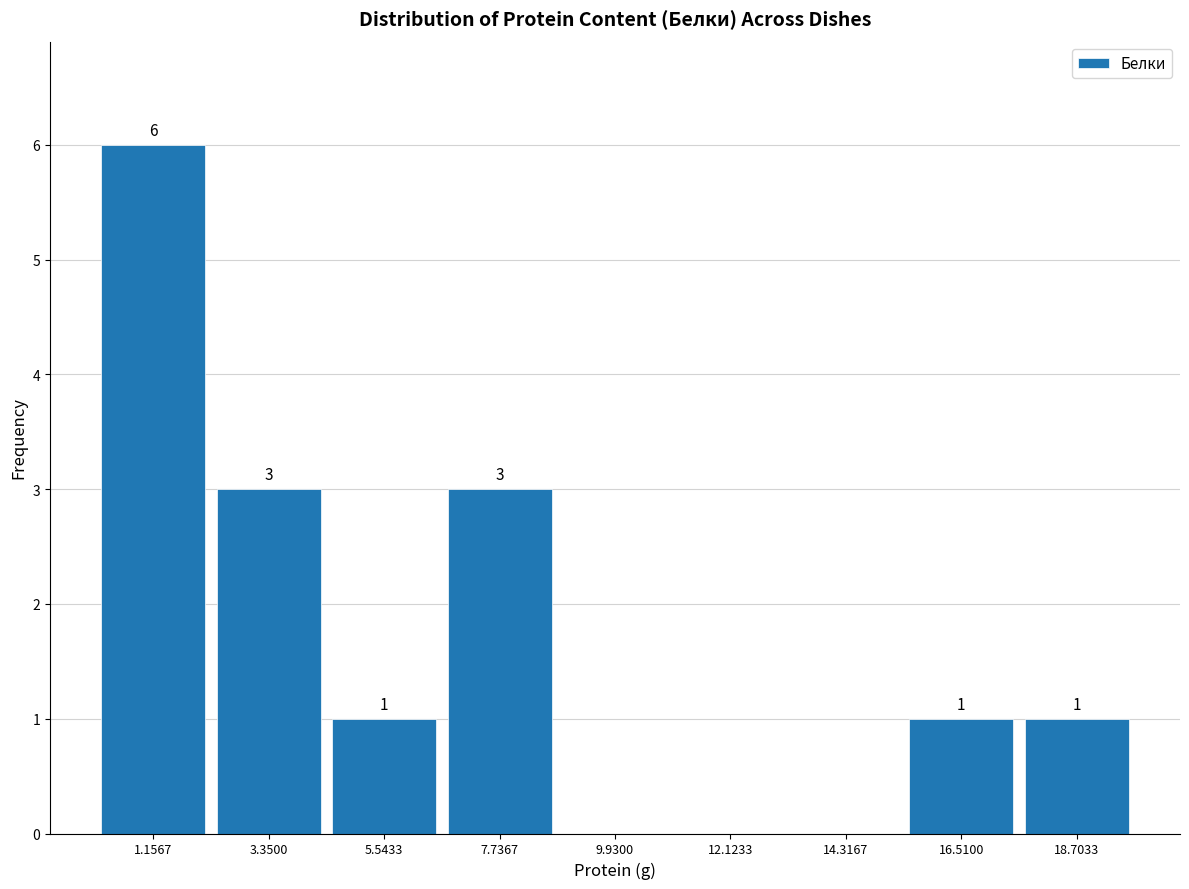

Which range on the x-axis has the tallest bar?

0.0 to 2.5